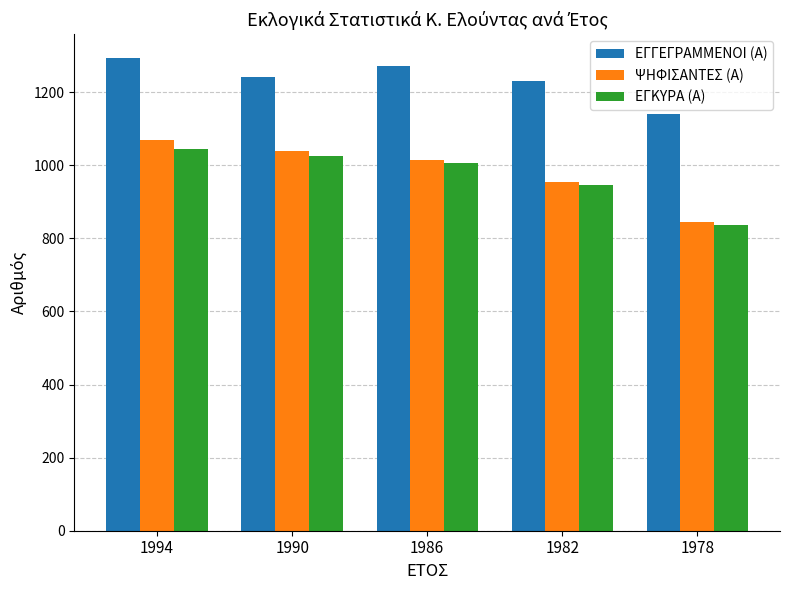

Does the chart contain any negative values?

No